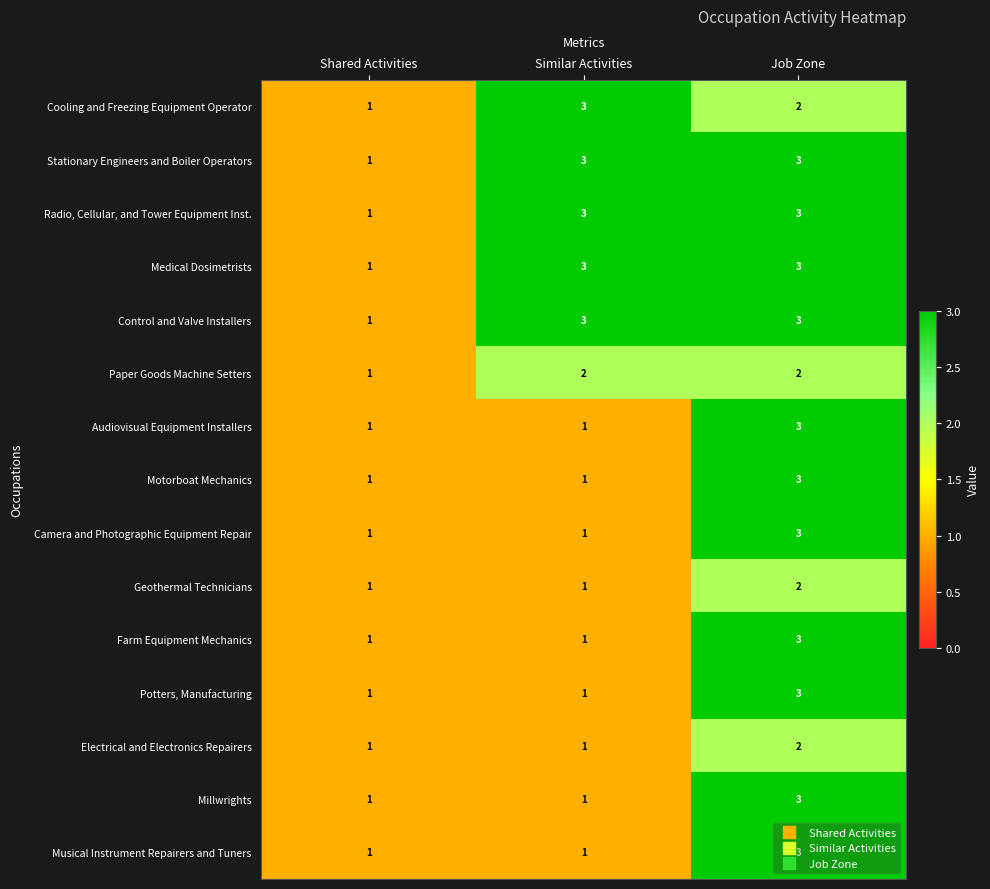

At which category is the sum across all series the highest?

Job Zone